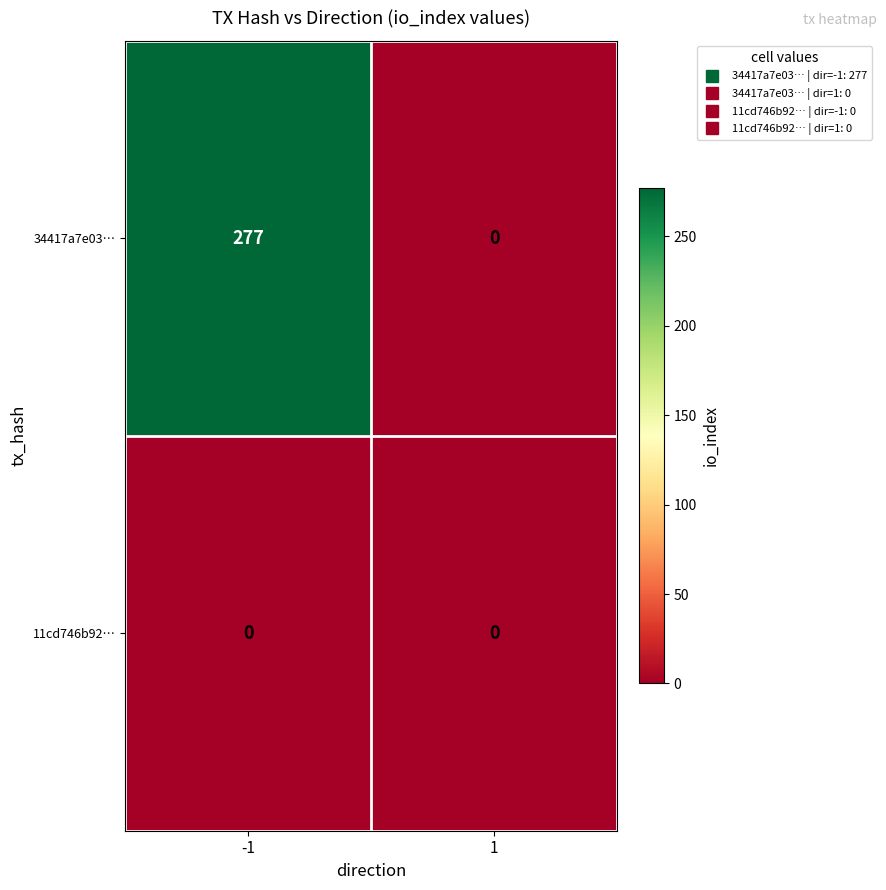

Is it true that 34417a7e03… equals 478 at -1?

False